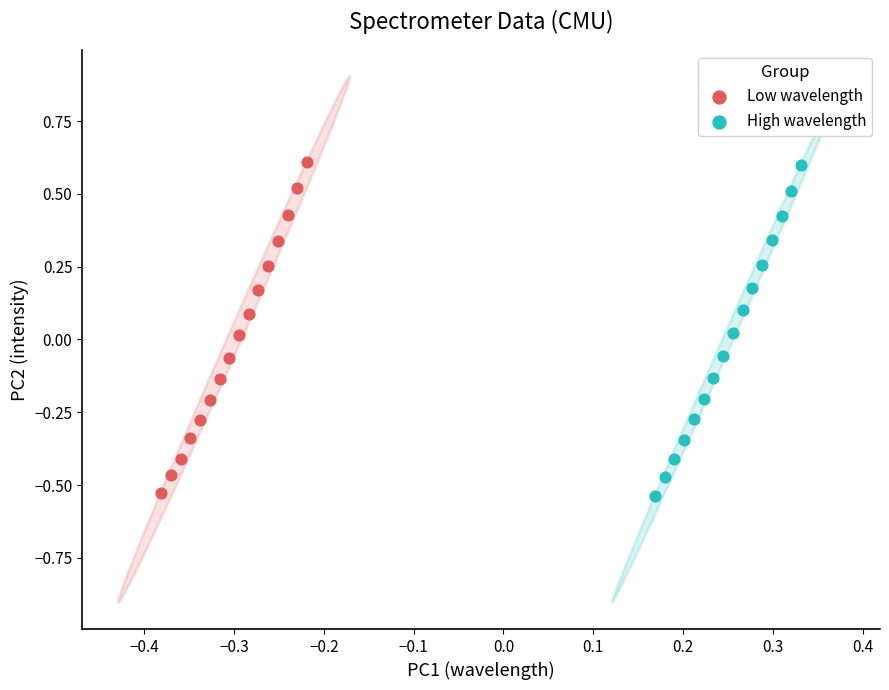

Which series has the widest spread of Y values?

Low wavelength